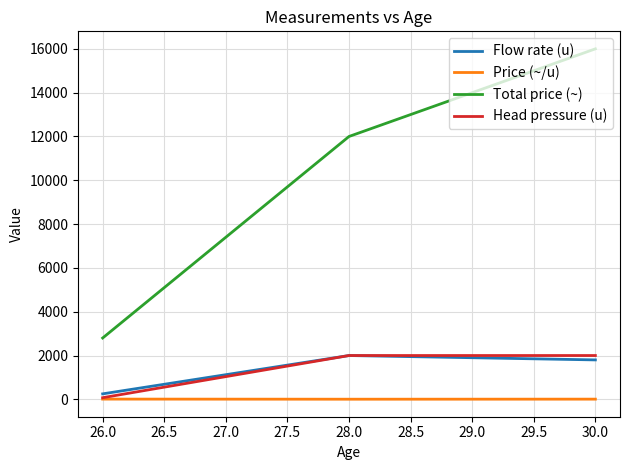

Which series has the largest total across all categories?

Total price (~)